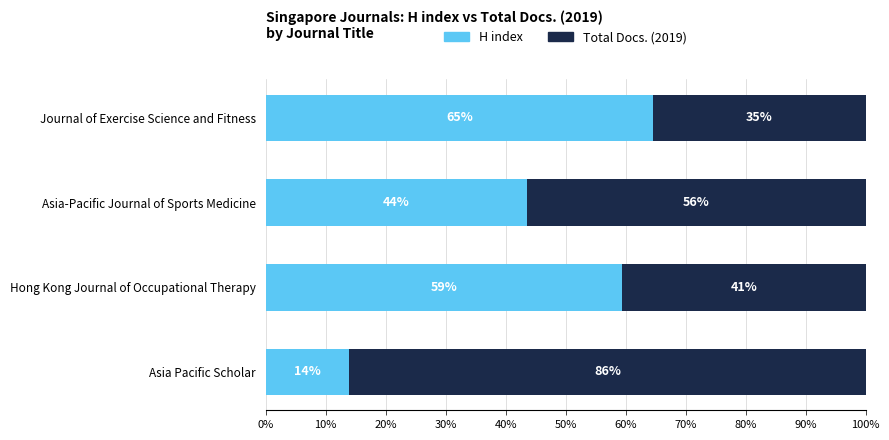

What is the sum of all Total Docs. (2019) values?

218.5